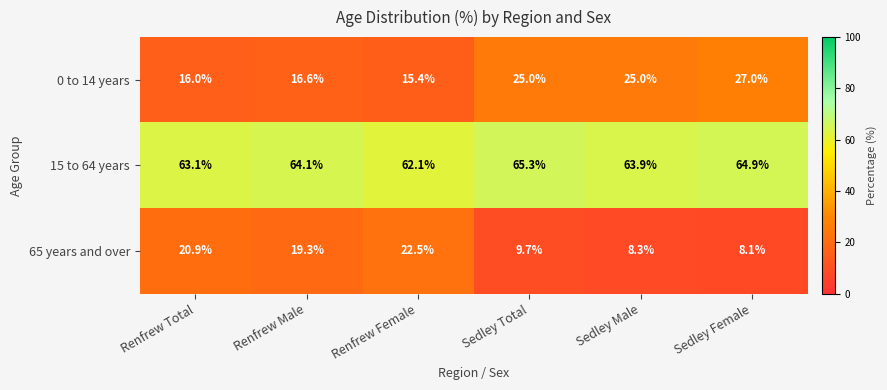

Count the number of categories in the chart.

6